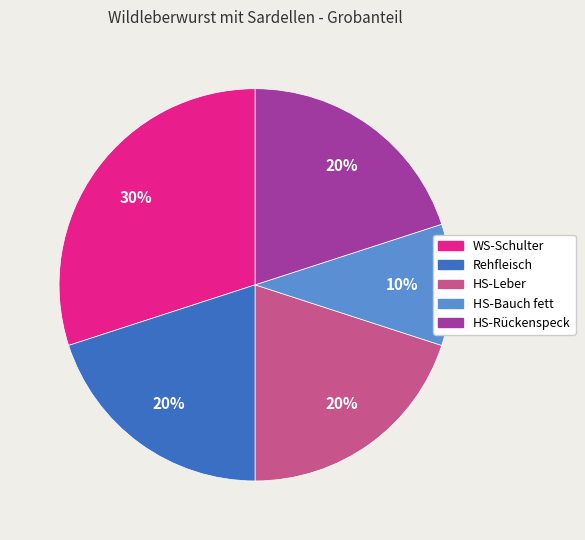

To the nearest percent, what is the combined percentage of HS-Rückenspeck and HS-Leber?

40%